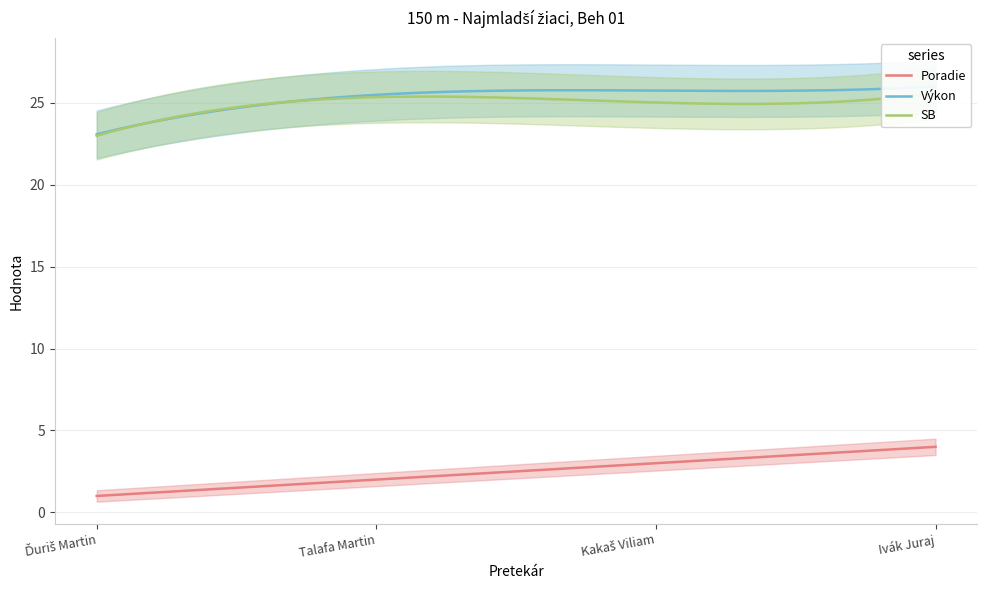

How many distinct data groups are displayed?

3